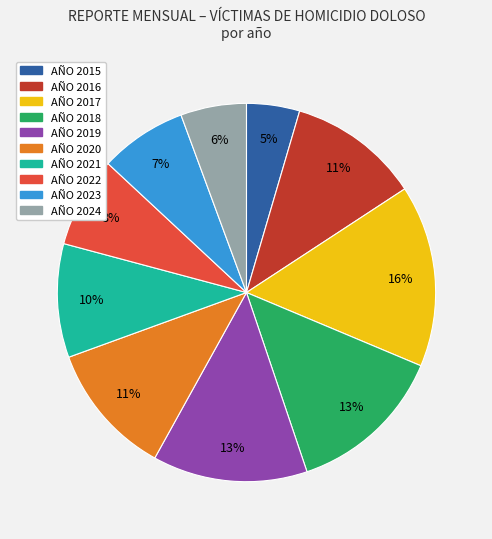

How many segments does this pie chart have?

10